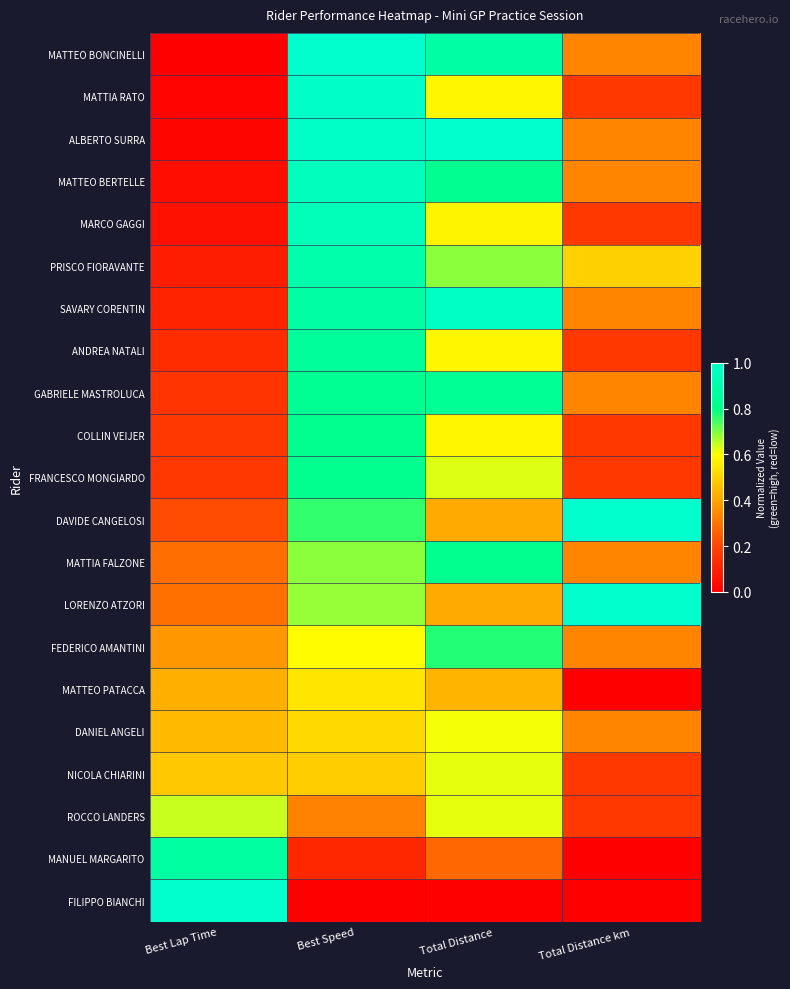

Reading left to right, what are all the values shown in this chart?

MATTEO BONCINELLI: Best Lap Time=0.0	Best Speed=1.0	Total Distance=0.9	Total Distance km=0.3
MATTIA RATO: Best Lap Time=0.0	Best Speed=1.0	Total Distance=0.6	Total Distance km=0.2
ALBERTO SURRA: Best Lap Time=0.0	Best Speed=1.0	Total Distance=1.0	Total Distance km=0.3
MATTEO BERTELLE: Best Lap Time=0.0	Best Speed=1.0	Total Distance=0.8	Total Distance km=0.3
MARCO GAGGI: Best Lap Time=0.1	Best Speed=0.9	Total Distance=0.6	Total Distance km=0.2
PRISCO FIORAVANTE: Best Lap Time=0.1	Best Speed=0.9	Total Distance=0.7	Total Distance km=0.5
SAVARY CORENTIN: Best Lap Time=0.1	Best Speed=0.9	Total Distance=1.0	Total Distance km=0.3
ANDREA NATALI: Best Lap Time=0.1	Best Speed=0.9	Total Distance=0.6	Total Distance km=0.2
GABRIELE MASTROLUCA: Best Lap Time=0.2	Best Speed=0.8	Total Distance=0.8	Total Distance km=0.3
COLLIN VEIJER: Best Lap Time=0.2	Best Speed=0.8	Total Distance=0.6	Total Distance km=0.2
FRANCESCO MONGIARDO: Best Lap Time=0.2	Best Speed=0.8	Total Distance=0.6	Total Distance km=0.2
DAVIDE CANGELOSI: Best Lap Time=0.2	Best Speed=0.8	Total Distance=0.4	Total Distance km=1.0
MATTIA FALZONE: Best Lap Time=0.3	Best Speed=0.7	Total Distance=0.8	Total Distance km=0.3
LORENZO ATZORI: Best Lap Time=0.3	Best Speed=0.7	Total Distance=0.4	Total Distance km=1.0
FEDERICO AMANTINI: Best Lap Time=0.4	Best Speed=0.6	Total Distance=0.8	Total Distance km=0.3
MATTEO PATACCA: Best Lap Time=0.4	Best Speed=0.5	Total Distance=0.4	Total Distance km=0.0
DANIEL ANGELI: Best Lap Time=0.5	Best Speed=0.5	Total Distance=0.6	Total Distance km=0.3
NICOLA CHIARINI: Best Lap Time=0.5	Best Speed=0.5	Total Distance=0.6	Total Distance km=0.2
ROCCO LANDERS: Best Lap Time=0.6	Best Speed=0.3	Total Distance=0.6	Total Distance km=0.2
MANUEL MARGARITO: Best Lap Time=0.9	Best Speed=0.1	Total Distance=0.3	Total Distance km=0.0
FILIPPO BIANCHI: Best Lap Time=1.0	Best Speed=0.0	Total Distance=0.0	Total Distance km=0.0